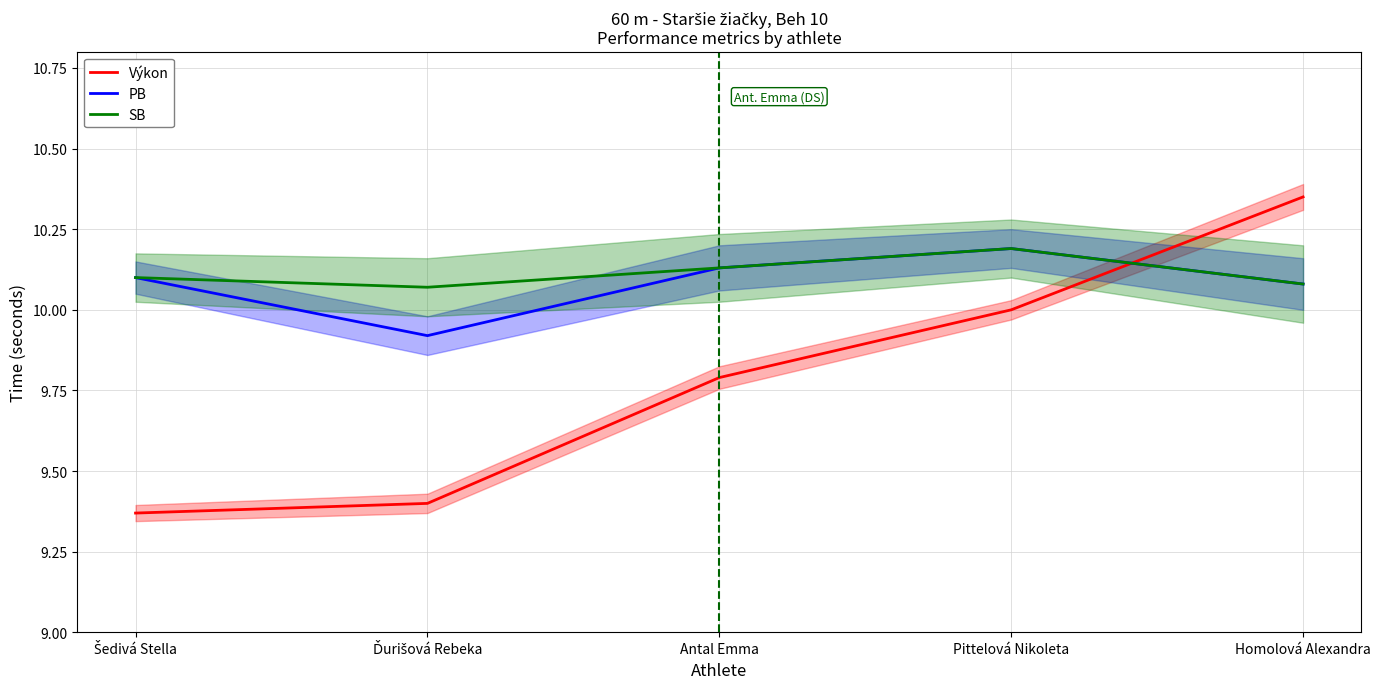

Reading left to right, list all the values displayed in this chart.

Výkon: Šedivá Stella=9.4	Ďurišová Rebeka=9.4	Antal Emma=9.8	Pittelová Nikoleta=10.0	Homolová Alexandra=10.3
PB: Šedivá Stella=10.1	Ďurišová Rebeka=9.9	Antal Emma=10.1	Pittelová Nikoleta=10.2	Homolová Alexandra=10.1
SB: Šedivá Stella=10.1	Ďurišová Rebeka=10.1	Antal Emma=10.1	Pittelová Nikoleta=10.2	Homolová Alexandra=10.1